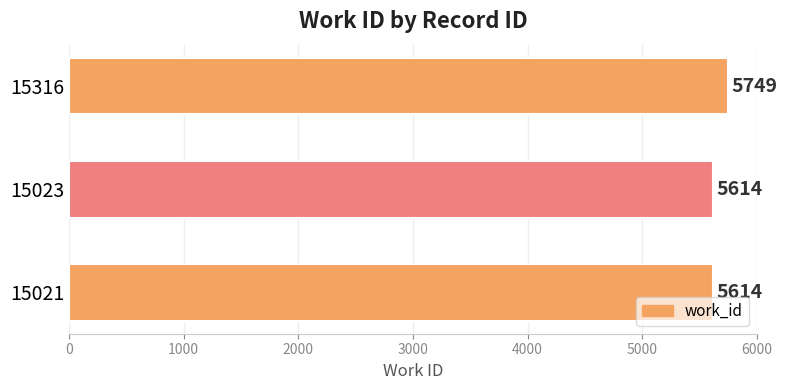

Reading bottom to top, transcribe all the data shown in this chart.

5614	5614	5749